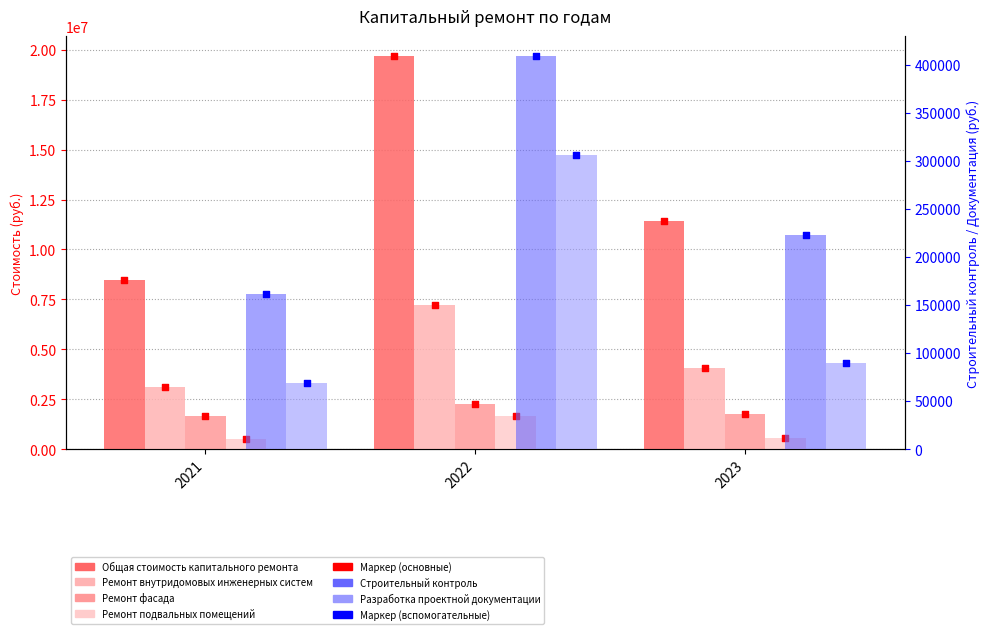

What is the total value across all series at 2021?

13950507.7